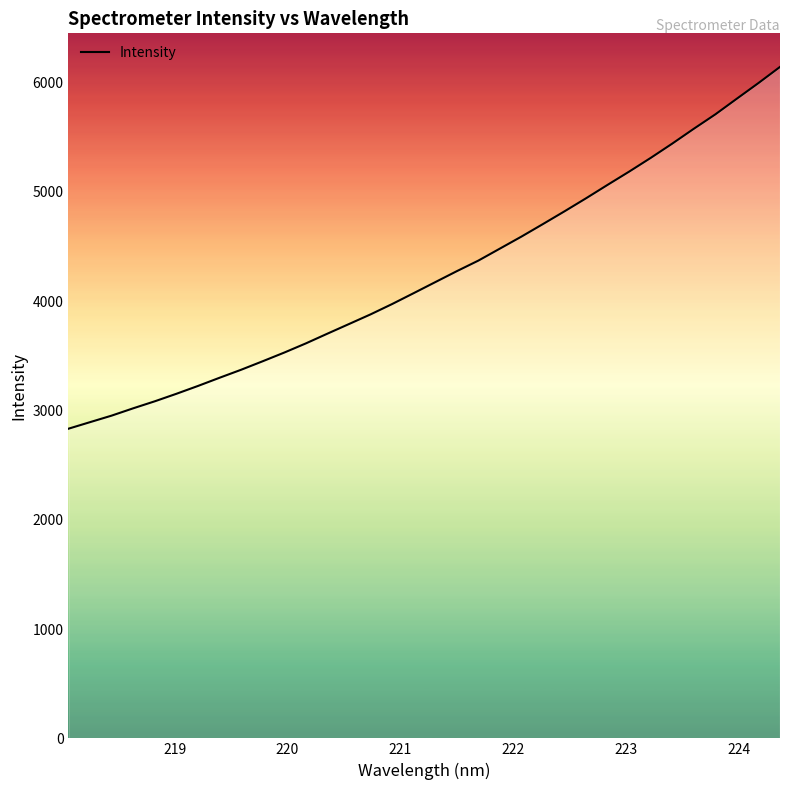

What is the greatest value displayed?

6141.5